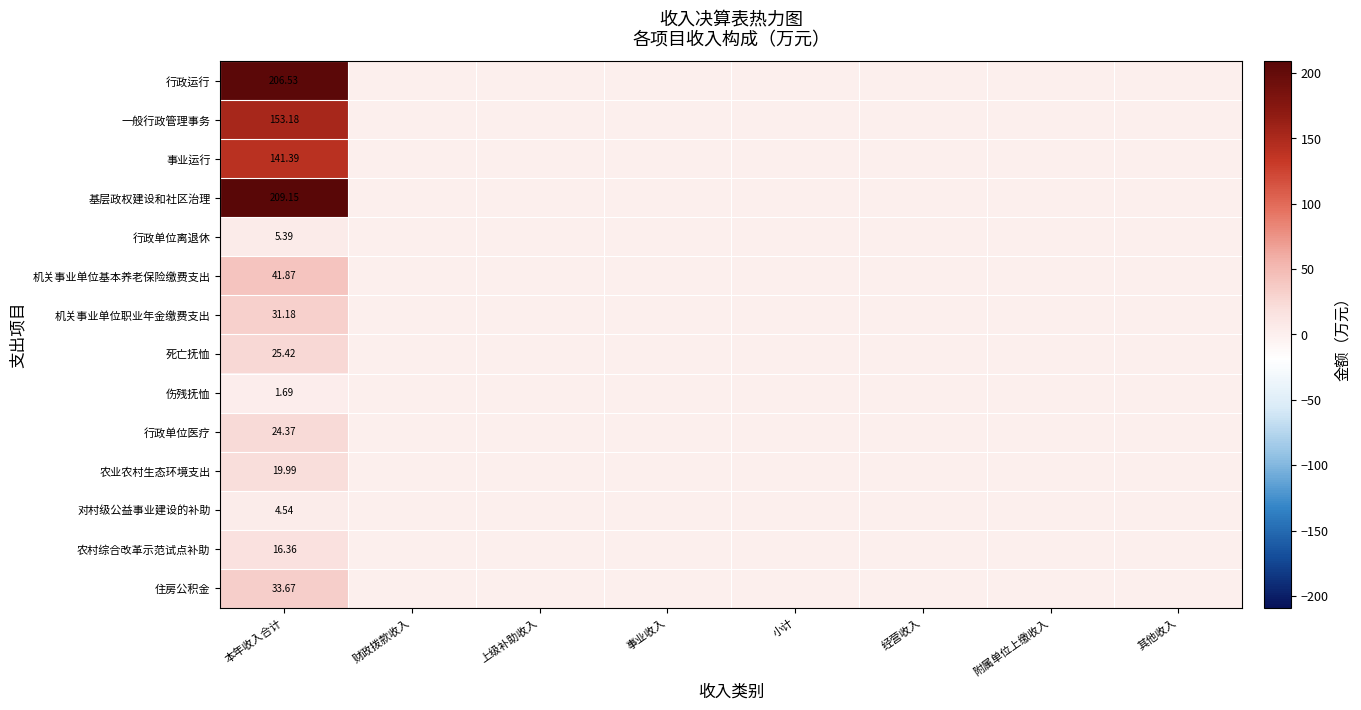

What is the greatest value displayed?

209.2